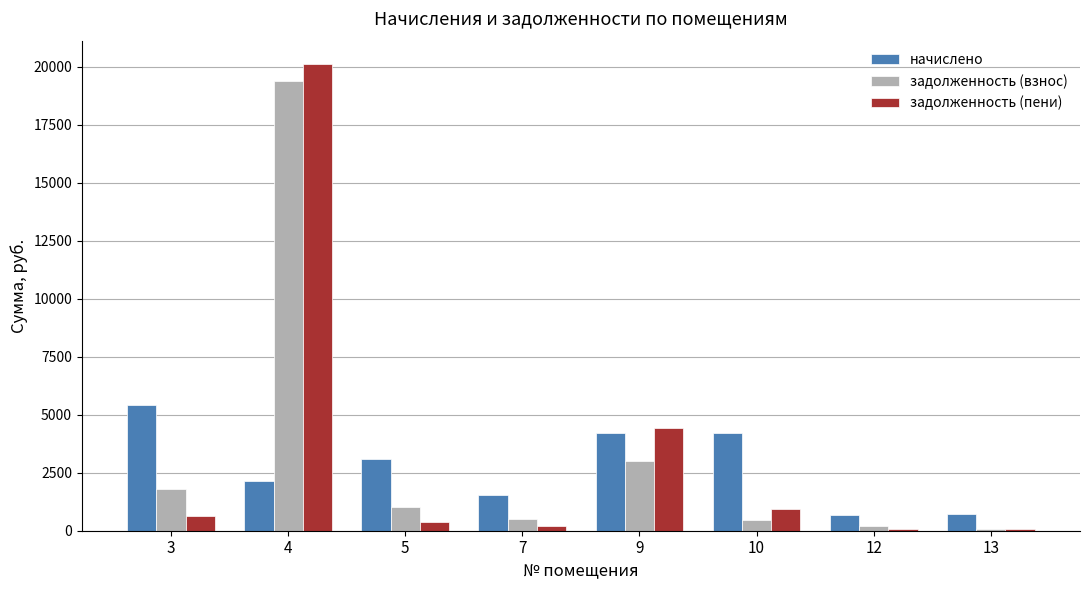

What is the sum of all задолженность (пени) values?

26830.7